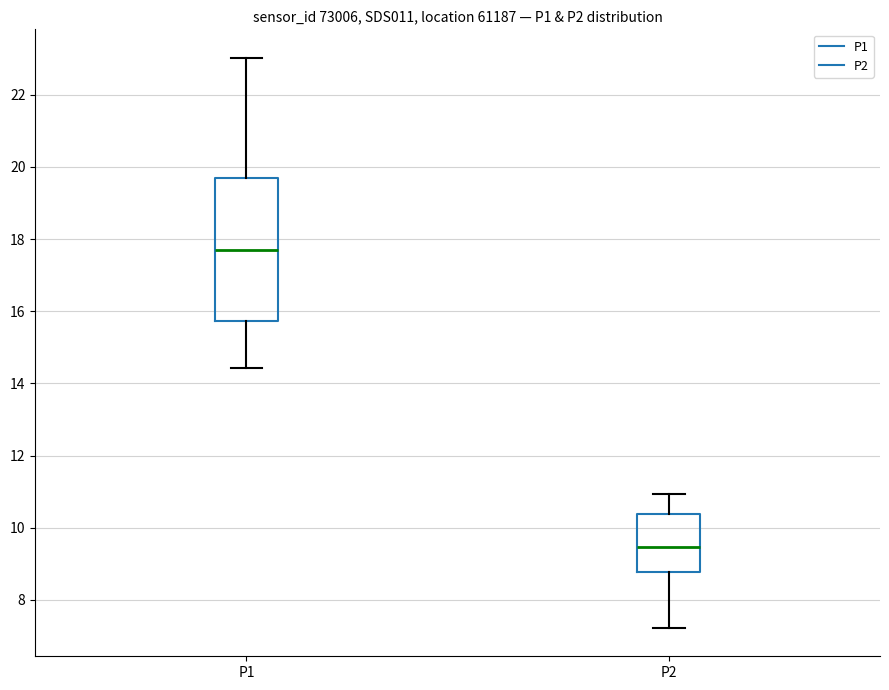

Reading left to right, transcribe this box plot: for each box, give where its median line is, the range the box spans, and where its two whiskers end, as read against the y-axis. The values are not printed on the chart, so give them approximately, as read against the axis.

P1: median 17.6, box 15.8 to 19.6, whiskers 14.4 to 23.0
P2: median 9.4, box 8.8 to 10.4, whiskers 7.2 to 11.0